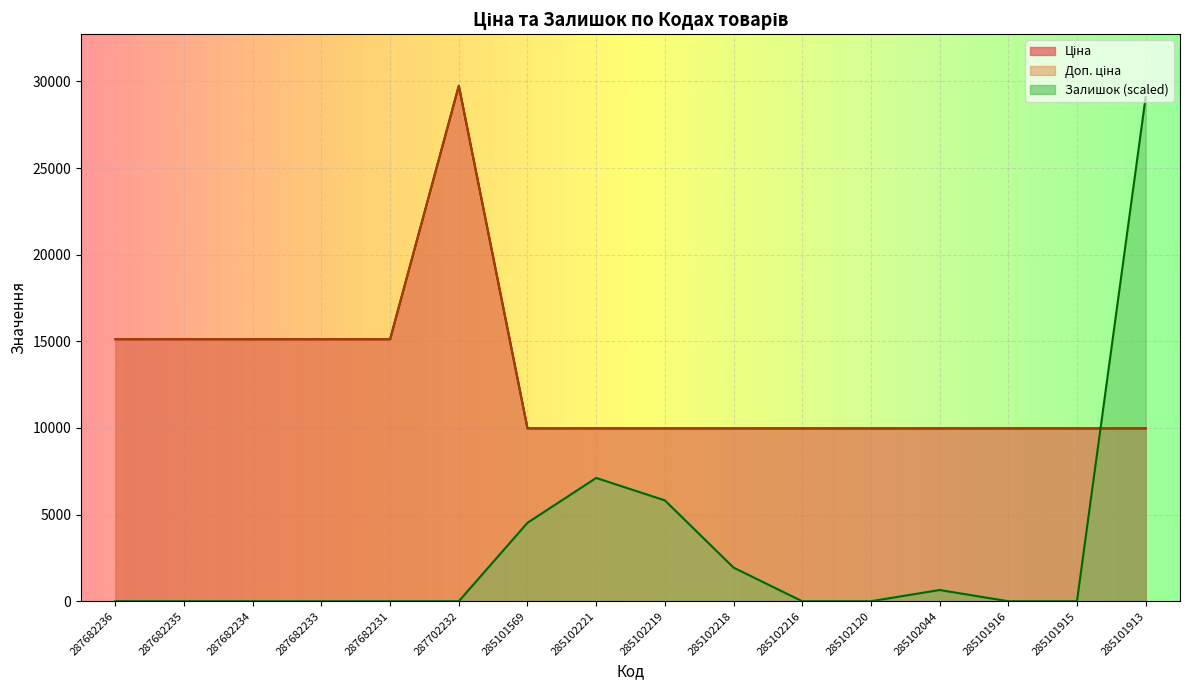

At how many categories does at least one series exceed 24942?

2